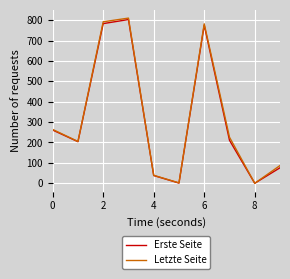

How many lines are shown in the chart?

2